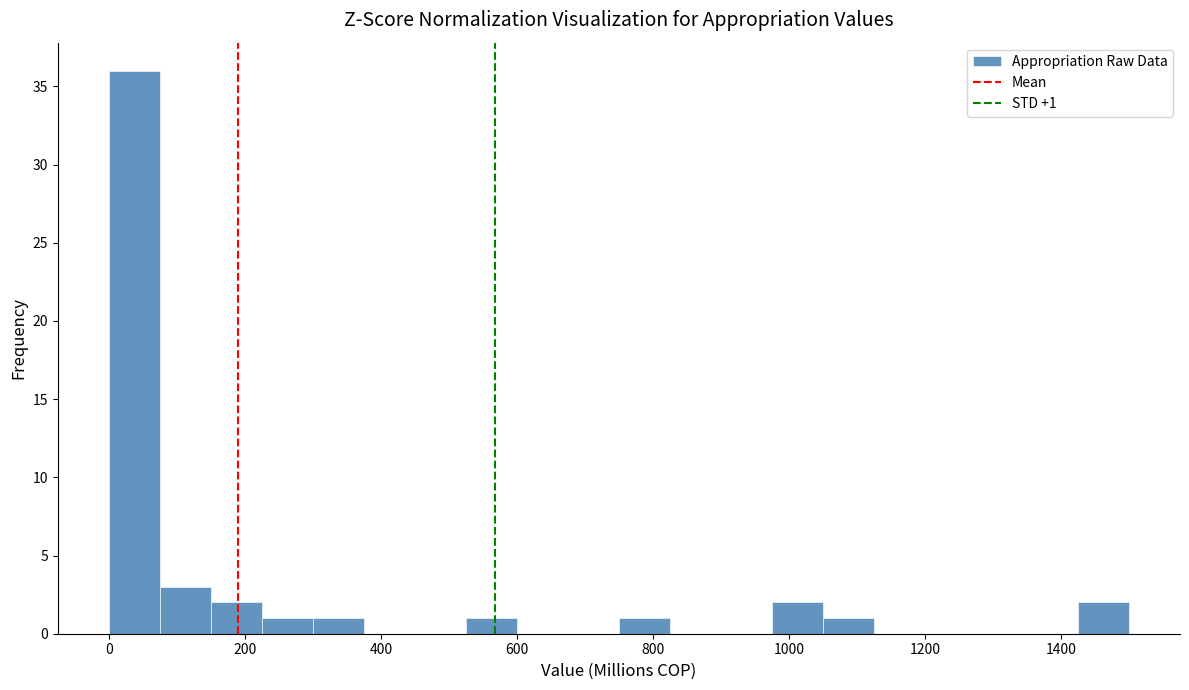

Around what value on the x-axis is the tallest bar? Give the approximate position of its centre, as read against the axis.

40